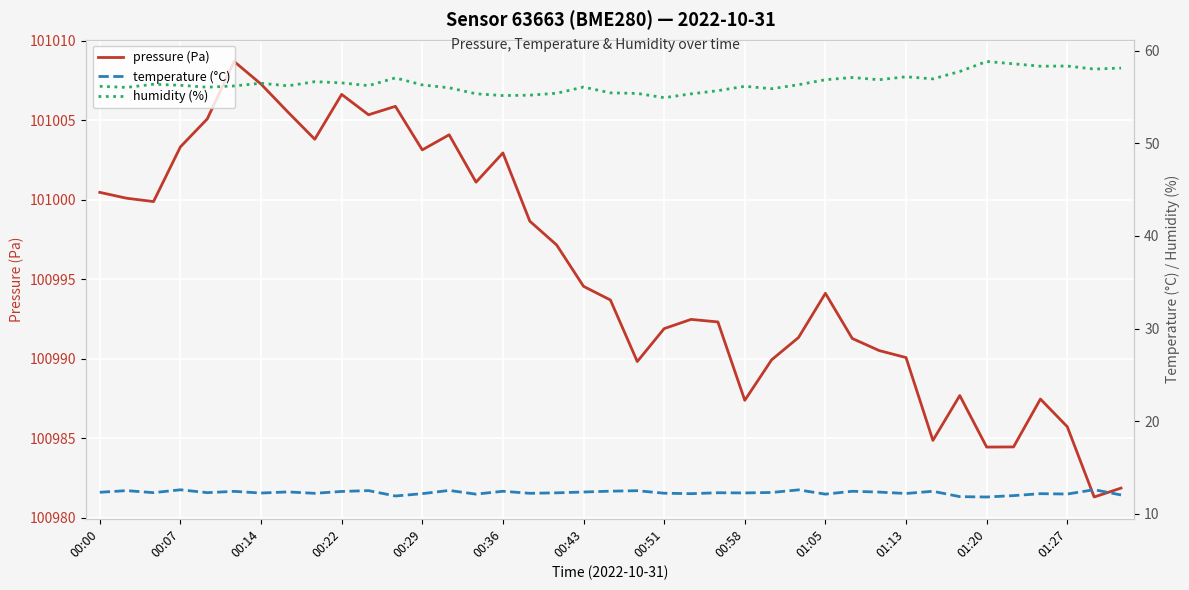

Reading left to right, transcribe all the data shown in this chart.

pressure (Pa): 101000.5	101000.1	100999.9	101003.3	101005.1	101008.7	101007.3	101005.5	101003.8	101006.6	101005.4	101005.9	101003.1	101004.1	101001.1	101003.0	100998.7	100997.2	100994.6	100993.7	100989.8	100991.9	100992.5	100992.3	100987.4	100989.9	100991.4	100994.1	100991.3	100990.5	100990.1	100984.9	100987.7	100984.5	100984.5	100987.5	100985.7	100981.3	100981.9
temperature (°C): 12.3	12.5	12.3	12.6	12.3	12.4	12.2	12.3	12.2	12.4	12.5	11.9	12.2	12.5	12.1	12.4	12.2	12.2	12.3	12.4	12.5	12.2	12.2	12.3	12.2	12.3	12.6	12.1	12.4	12.3	12.2	12.4	11.8	11.8	11.9	12.2	12.1	12.6	12.0
humidity (%): 56.2	56.0	56.4	56.3	56.1	56.2	56.5	56.2	56.7	56.5	56.2	57.1	56.3	56.0	55.4	55.2	55.2	55.4	56.1	55.5	55.4	54.9	55.4	55.7	56.2	55.9	56.3	56.9	57.1	56.9	57.2	57.0	57.8	58.9	58.6	58.3	58.4	58.0	58.1